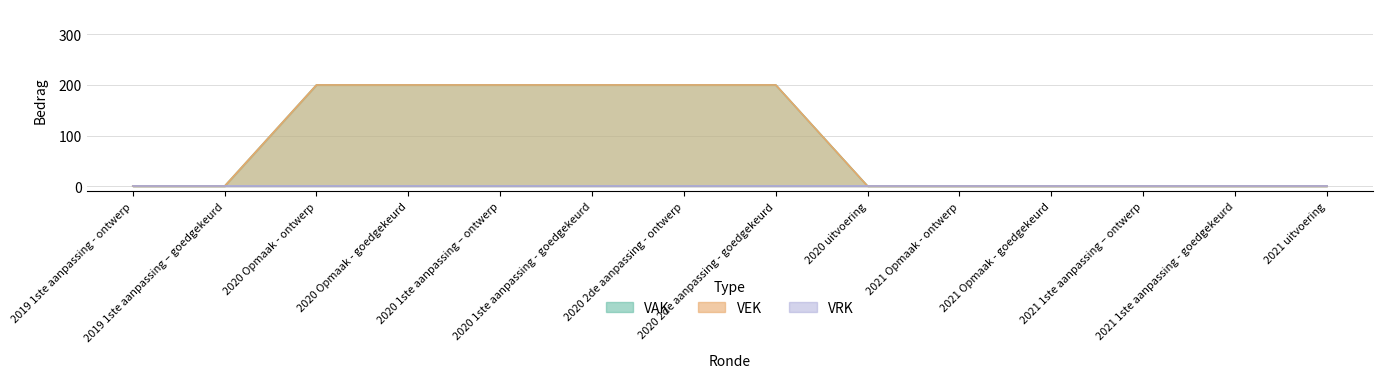

How many data points does each series have?

14